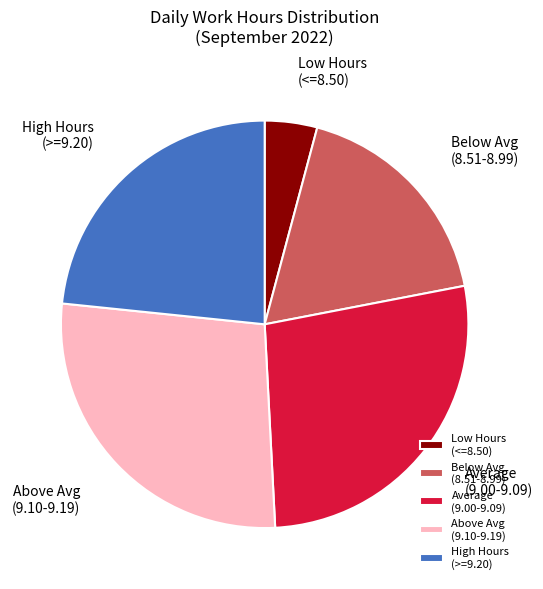

Is there any slice that represents more than half of the pie?

No